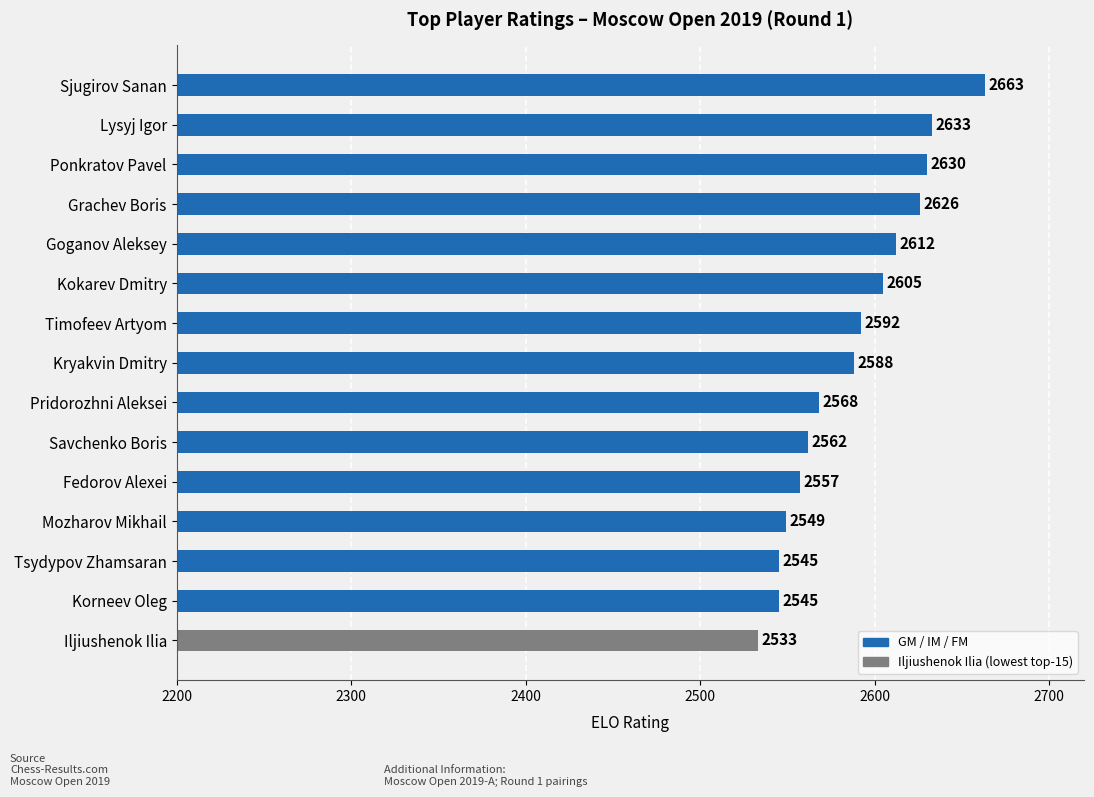

Are the bars horizontal?

Yes